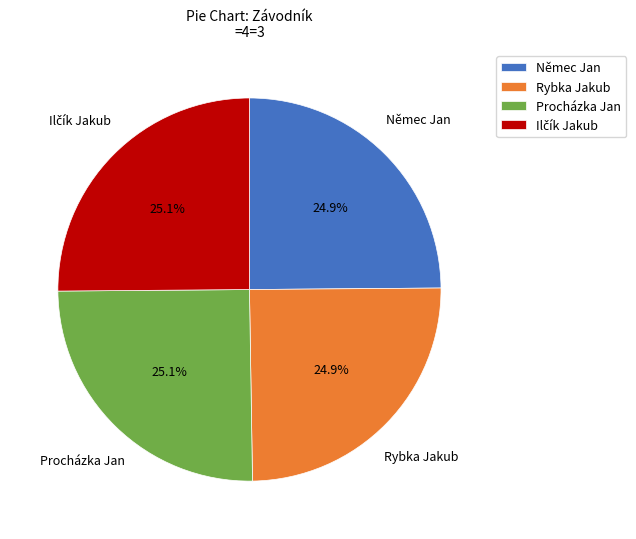

Approximately how many times larger is the value at Rybka Jakub compared to Němec Jan?

1.0